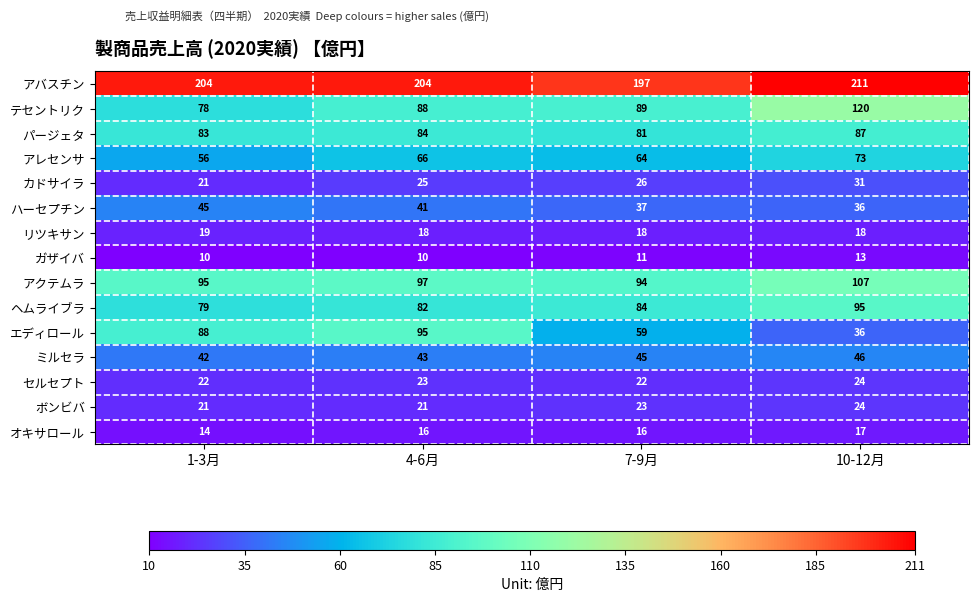

Which series has the largest range (max minus min)?

エディロール